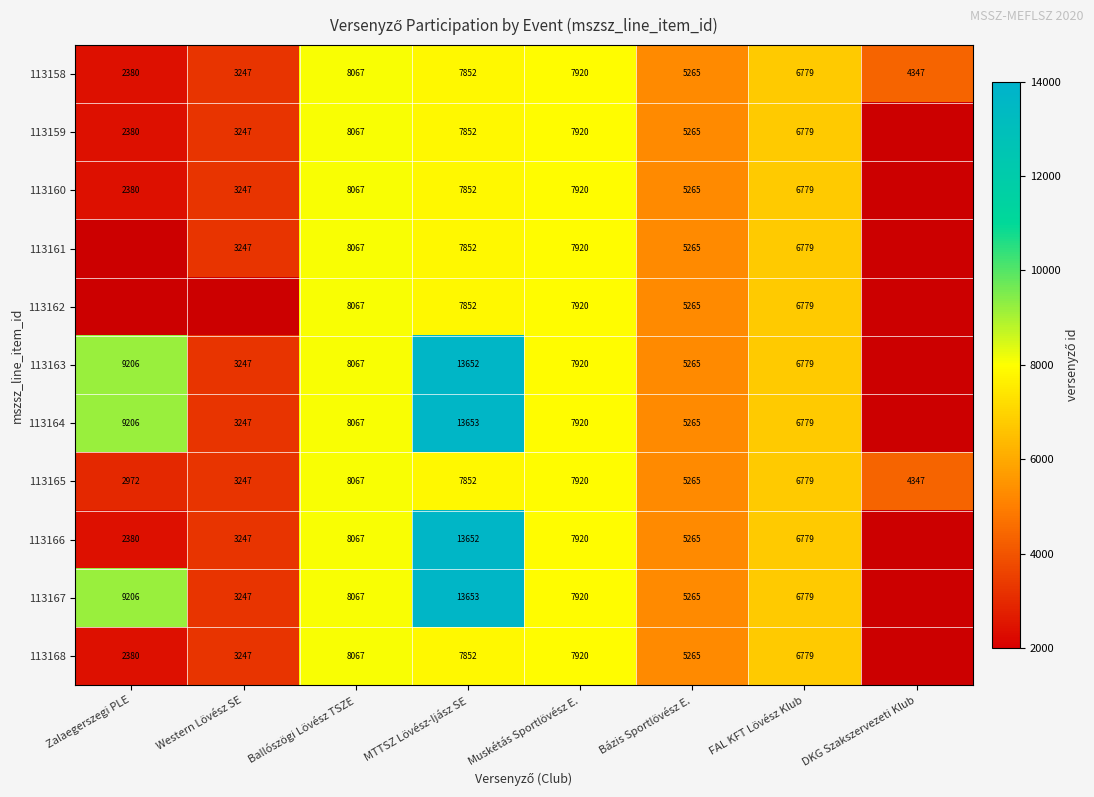

True or false: 113164 has a value of 5456 at Western Lövész SE.

False